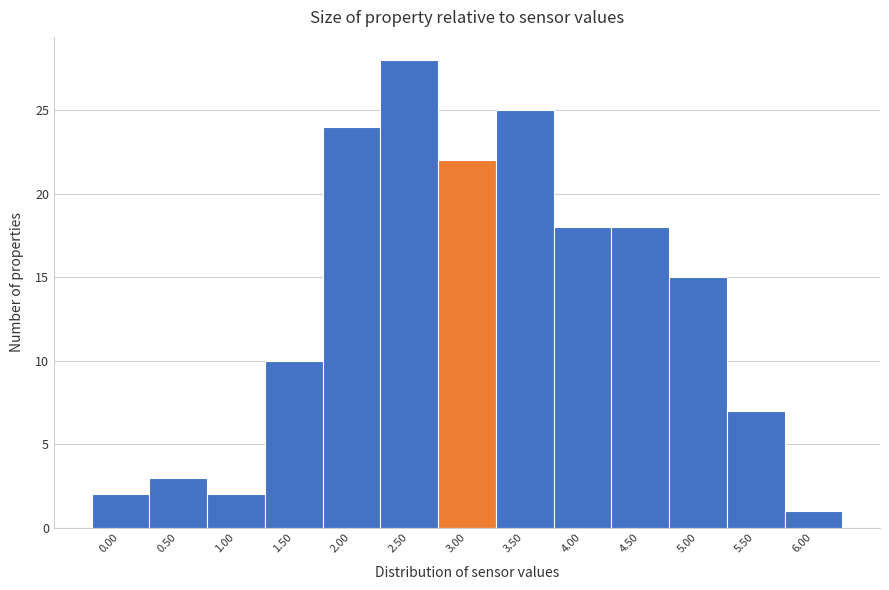

Reading left to right, what are all the values shown in this chart?

2	3	2	10	24	28	22	25	18	18	15	7	1